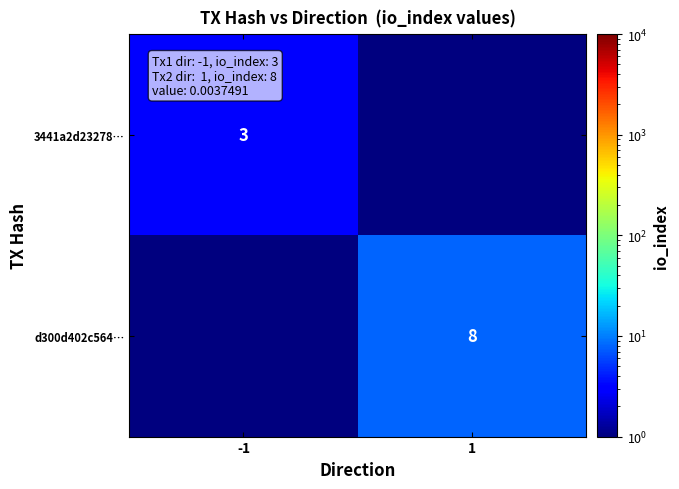

The d300d402c564… series shows 8.0 at 1. True or false?

True